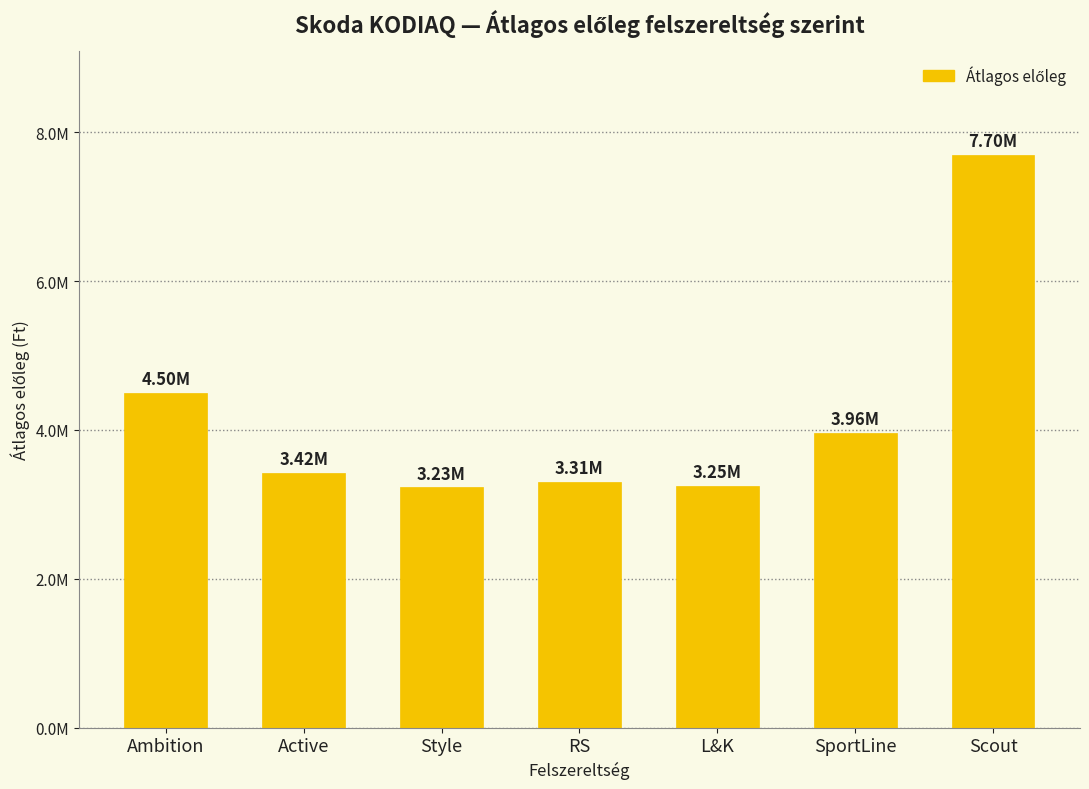

Are the bars horizontal?

No